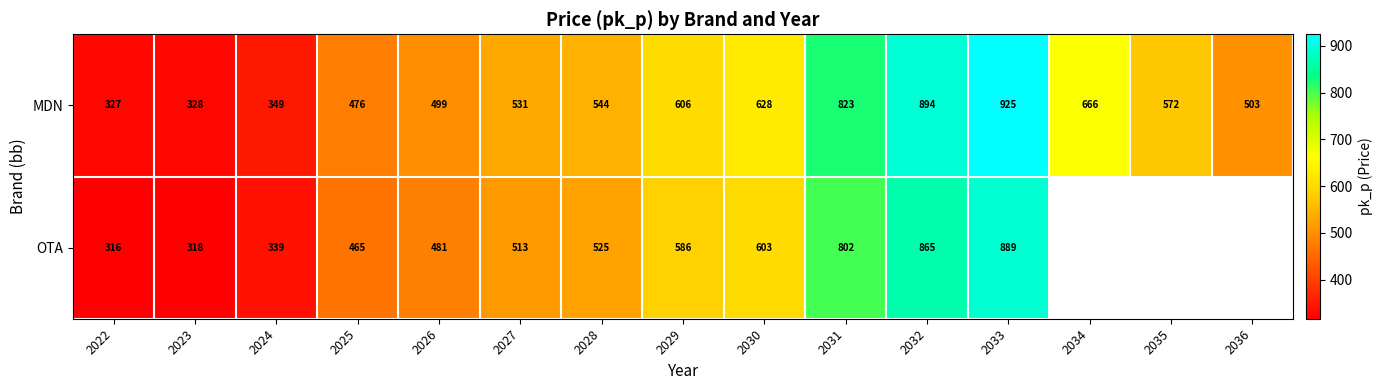

At which label does MDN reach its peak?

2033